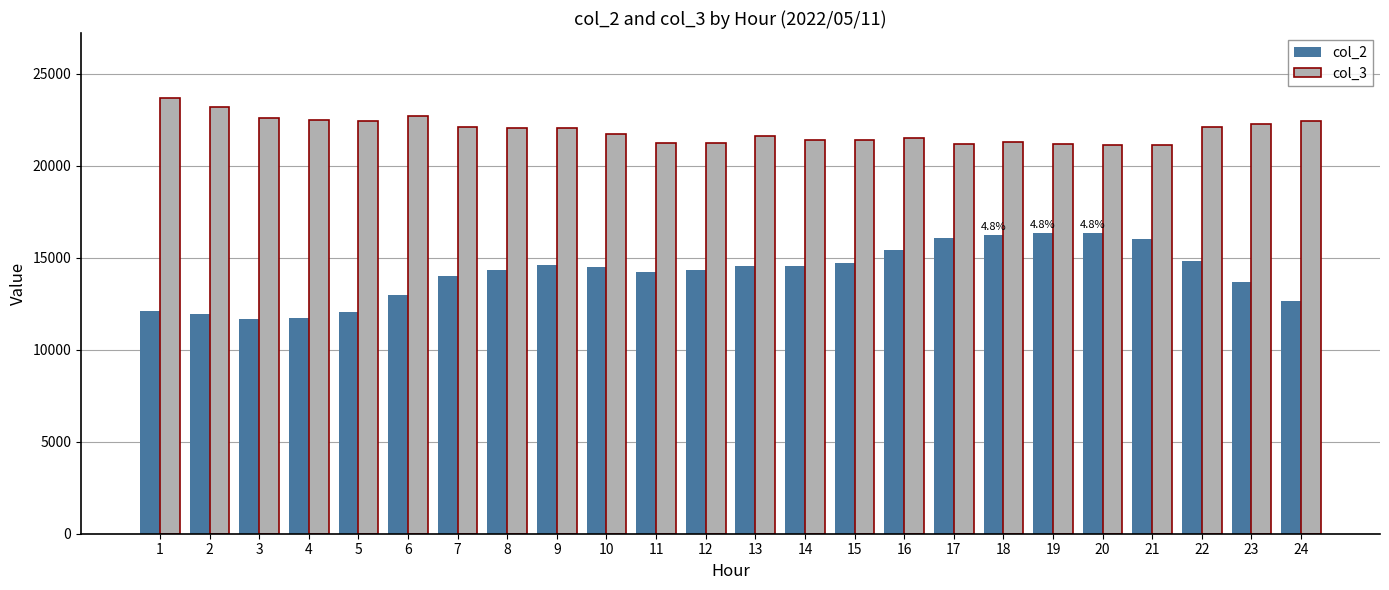

What is the sum of the col_3 values at 11 and 20?

42373